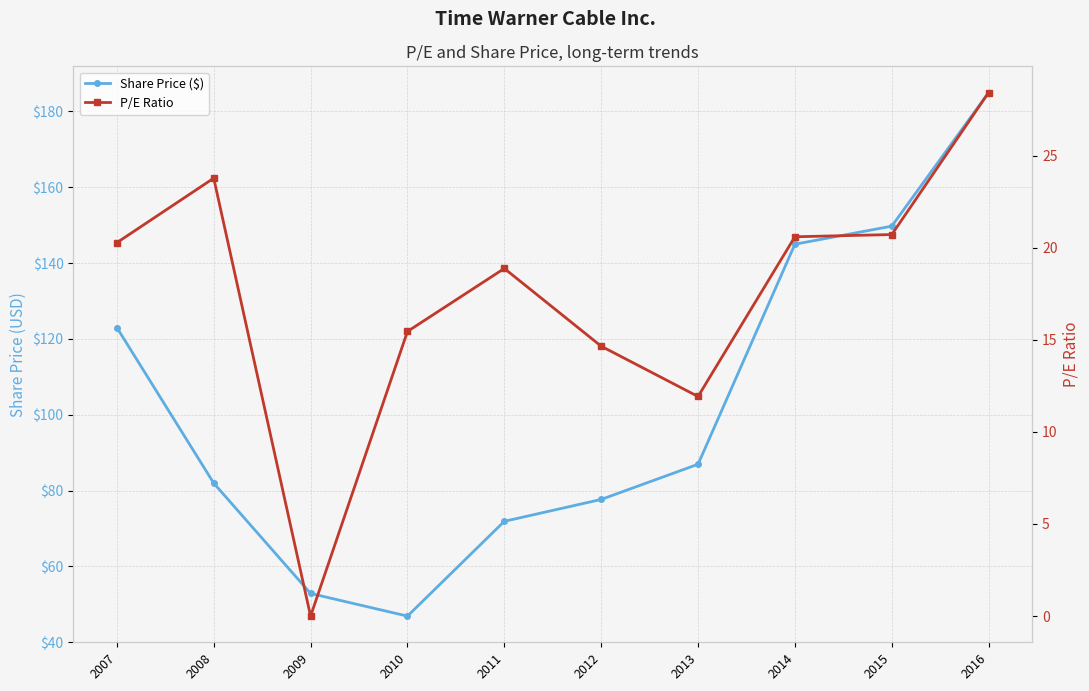

At which category does the chart reach its peak across all series?

2016